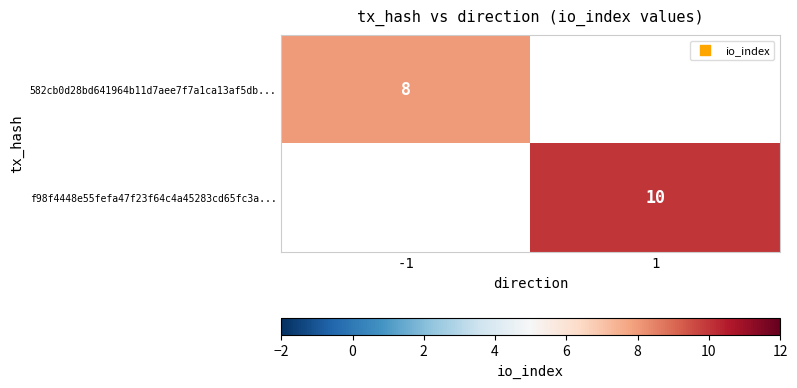

The 582cb0d28bd641964b11d7aee7f7a1ca13af5db... series shows 6 at -1. True or false?

False